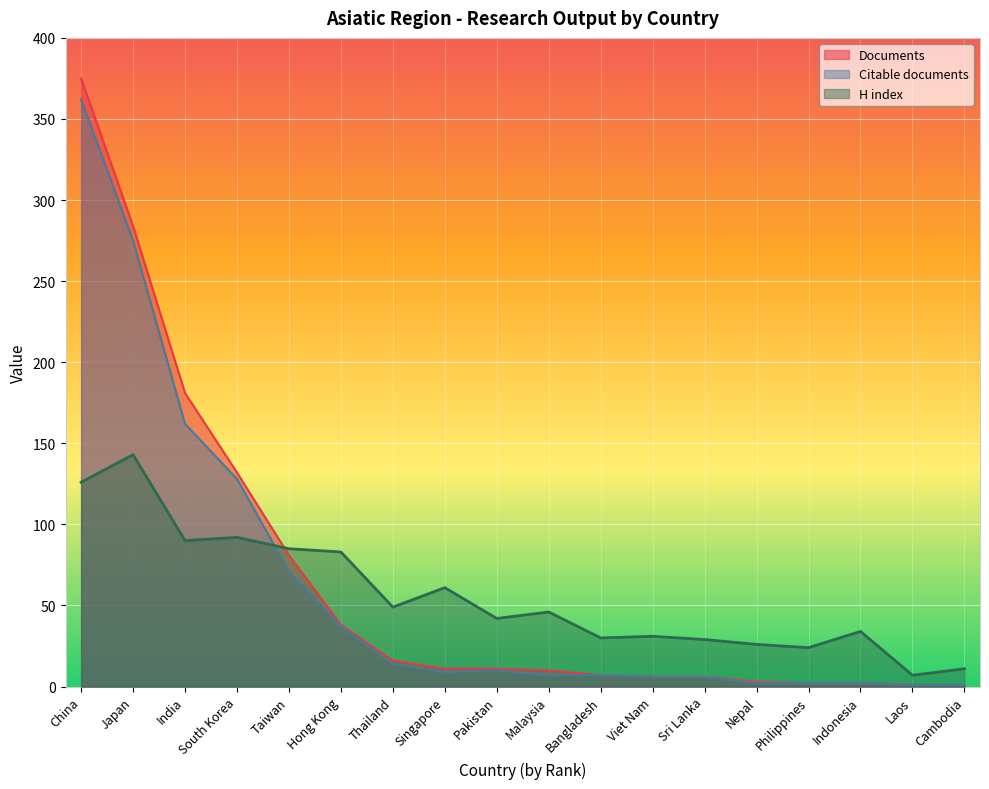

Which label corresponds to the smallest value in the chart?

Laos